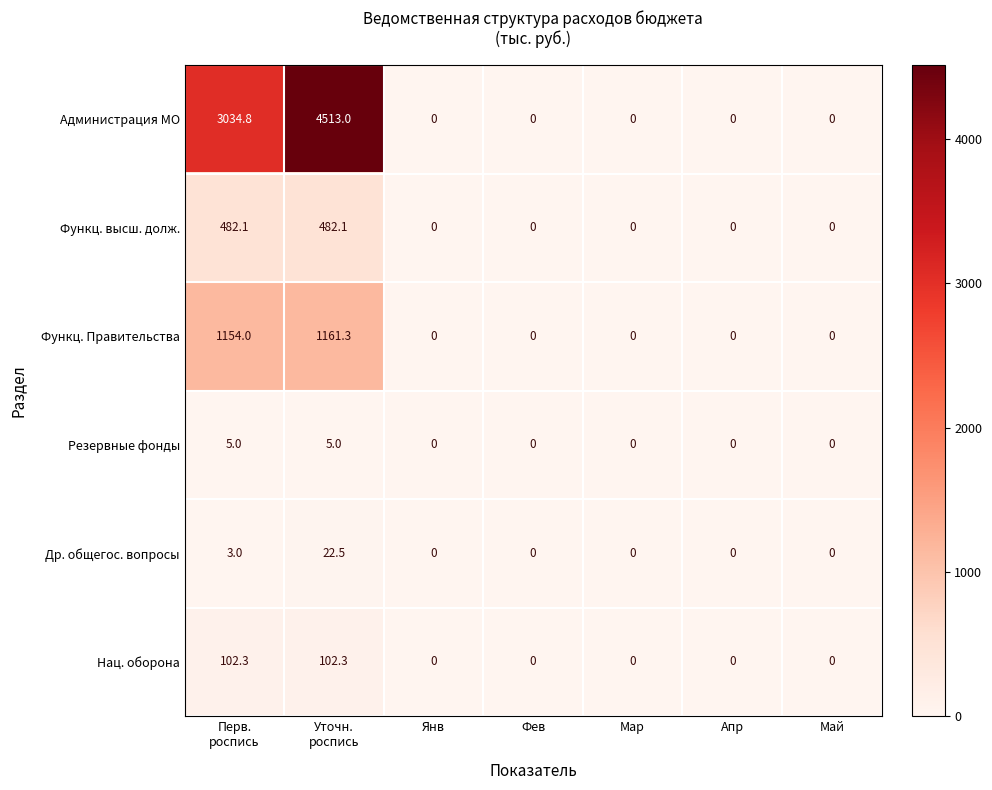

True or false: Функц. Правительства has a value of 0.0 at Май.

True